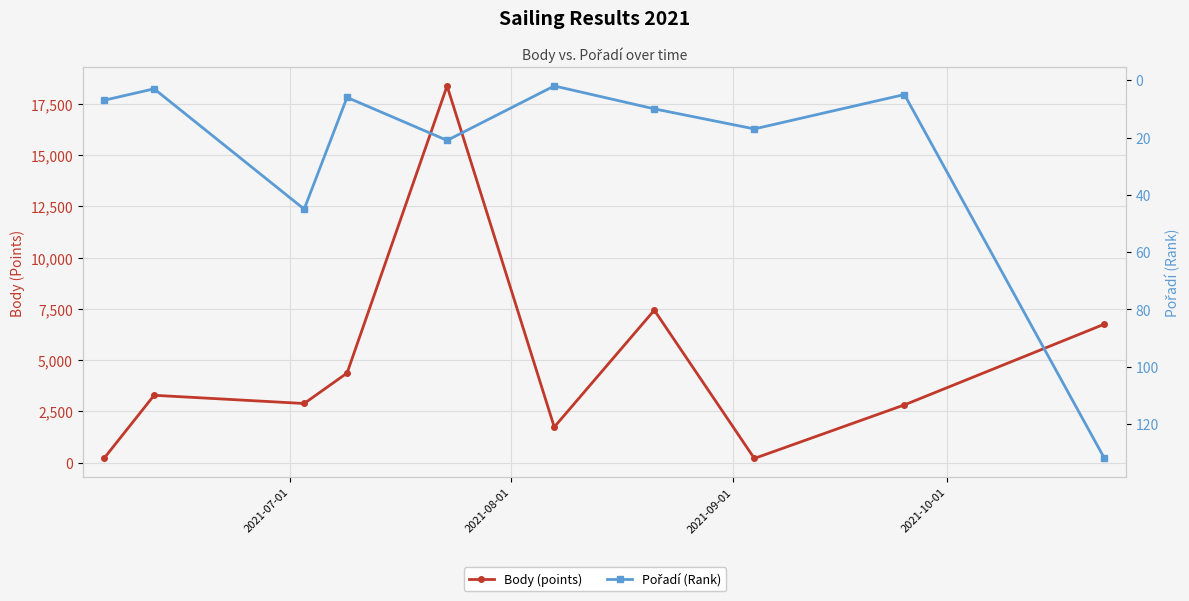

The value of Body (points) at 5 is 2558. True or false?

False